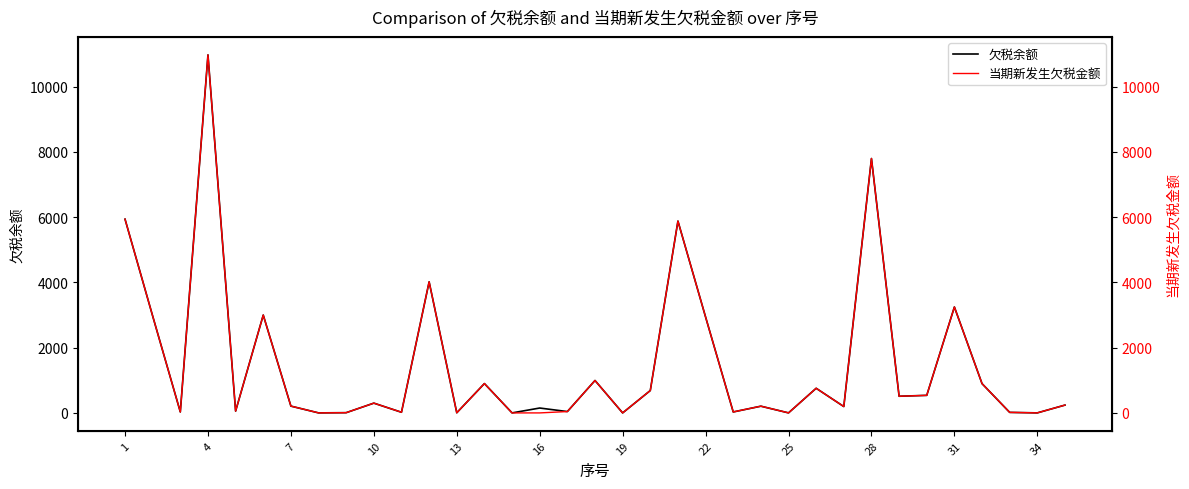

What is the difference between the maximum and minimum values in the 欠税余额 series?

10976.9